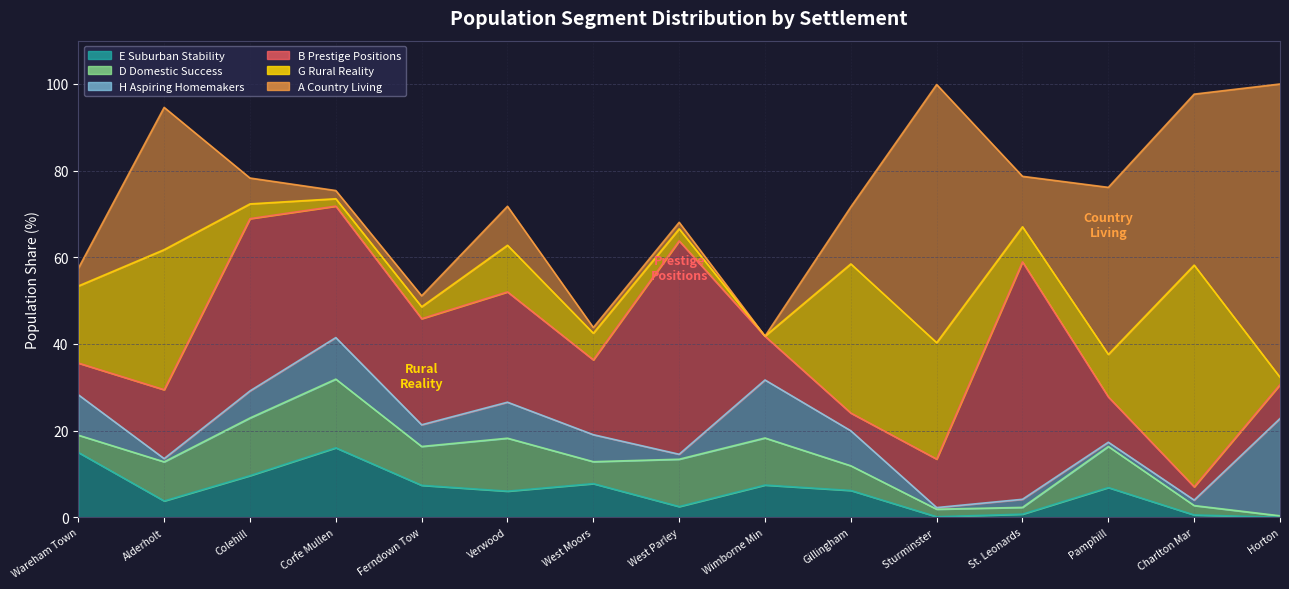

The value of G Rural Reality at Pamphill is 9.8. True or false?

True